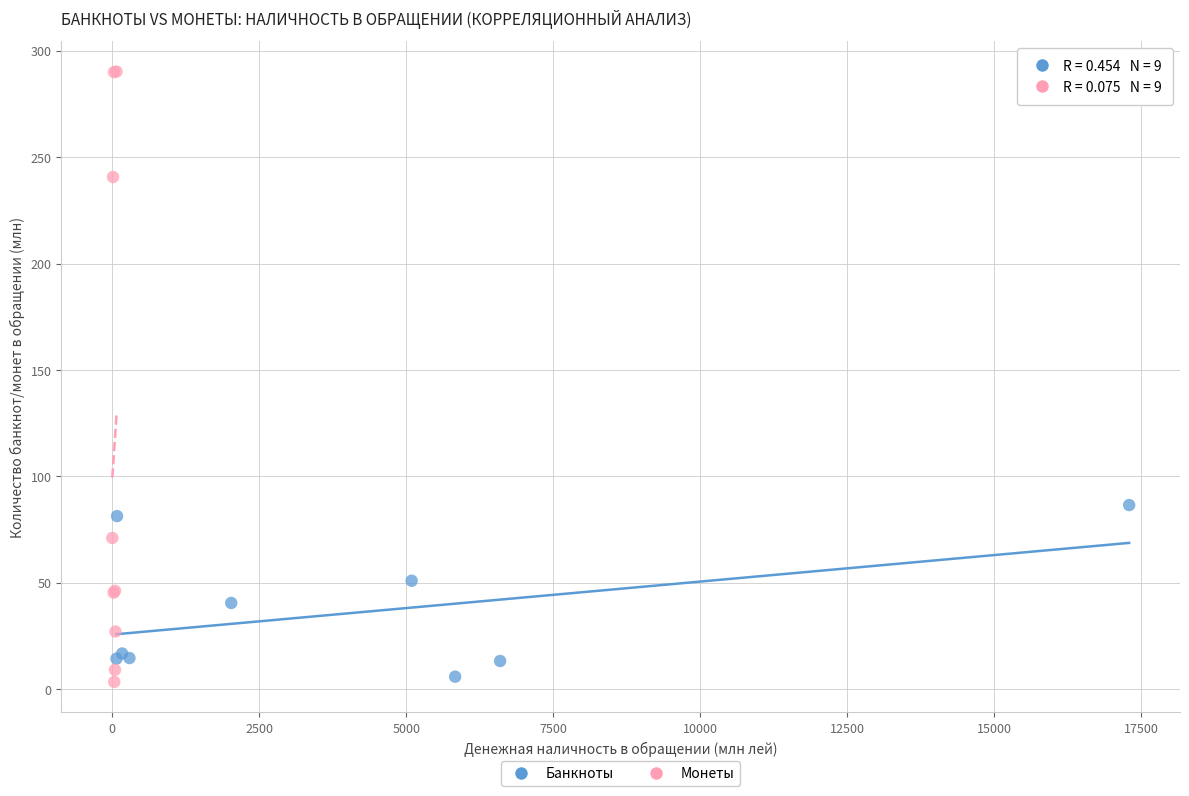

Which series has the widest spread of Y values?

Монеты